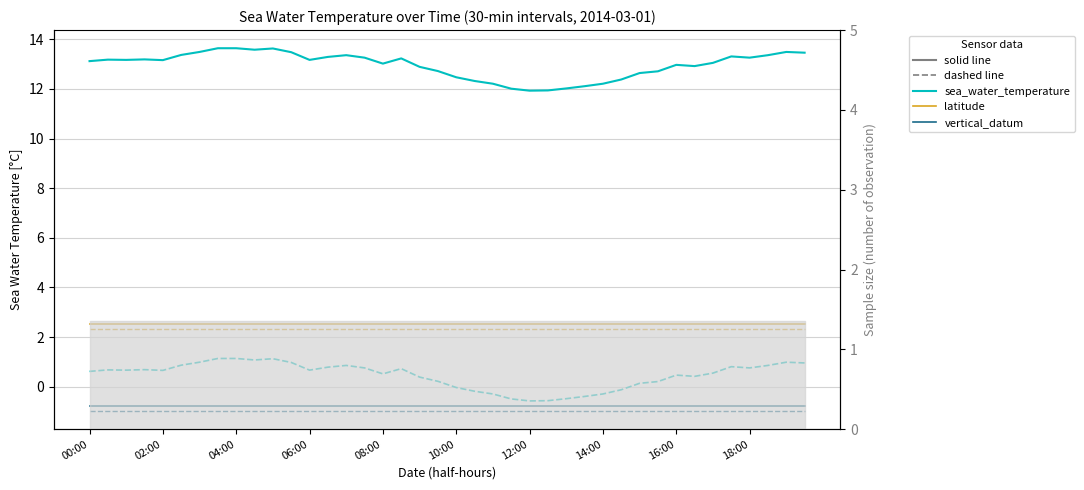

Rank the categories by sea_water_temperature (dashed) value from lowest to highest.

24, 25, 23, 26, 27, 22, 28, 21, 29, 20, 30, 31, 19, 18, 33, 32, 16, 34, 00:00, 08:00, 04:00, 12, 02:00, 06:00, 17, 15, 36, 13, 35, 14, 37, 10:00, 39, 11, 12:00, 38, 18:00, 10, 14:00, 16:00